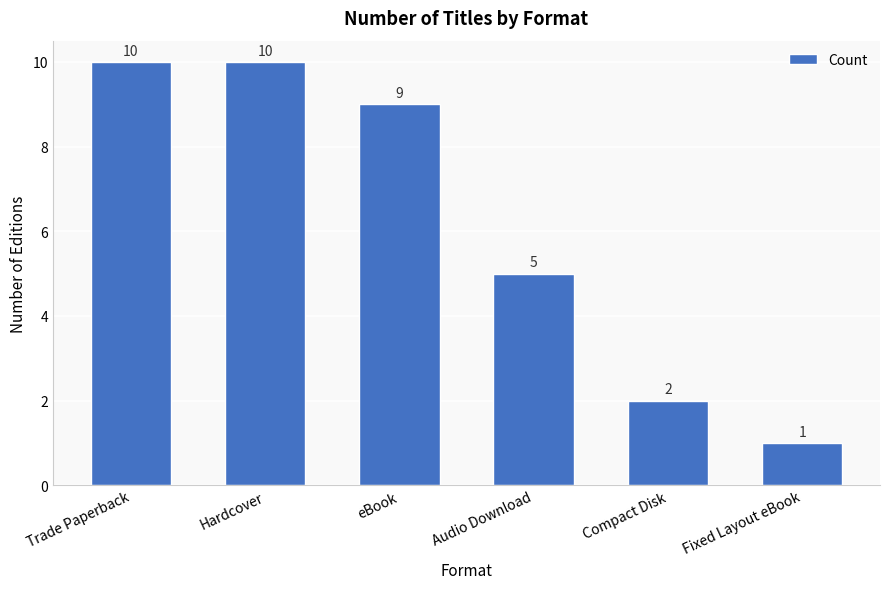

Are the bars horizontal?

No